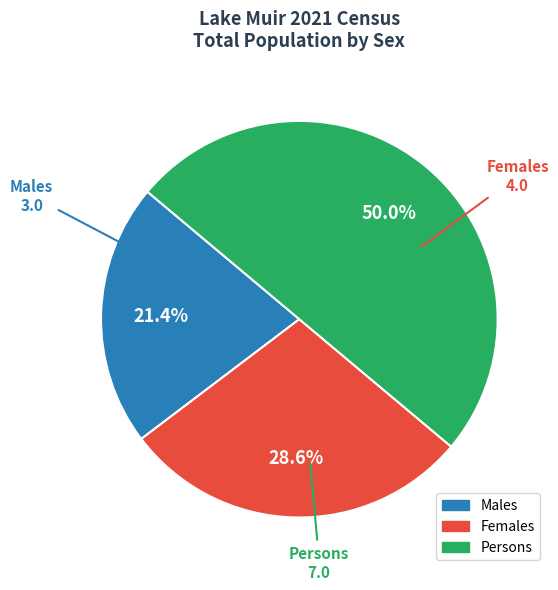

To the nearest percent, what is the difference between the largest and smallest slice percentages?

29%